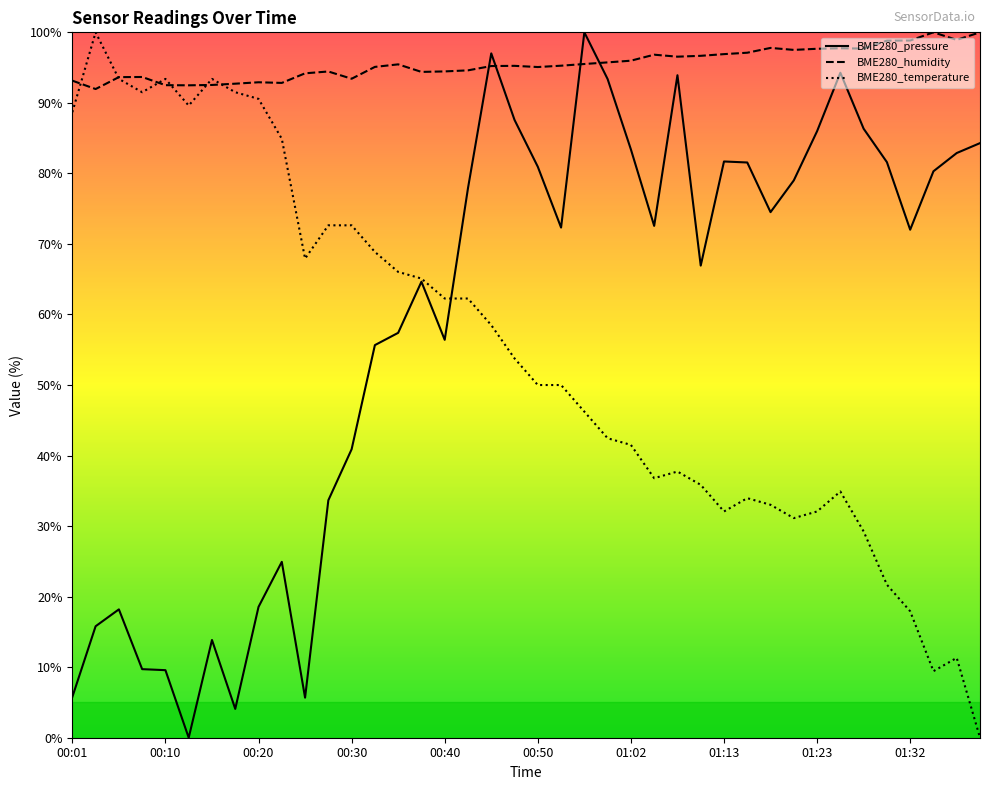

What is the maximum value for BME280_pressure?

100.0